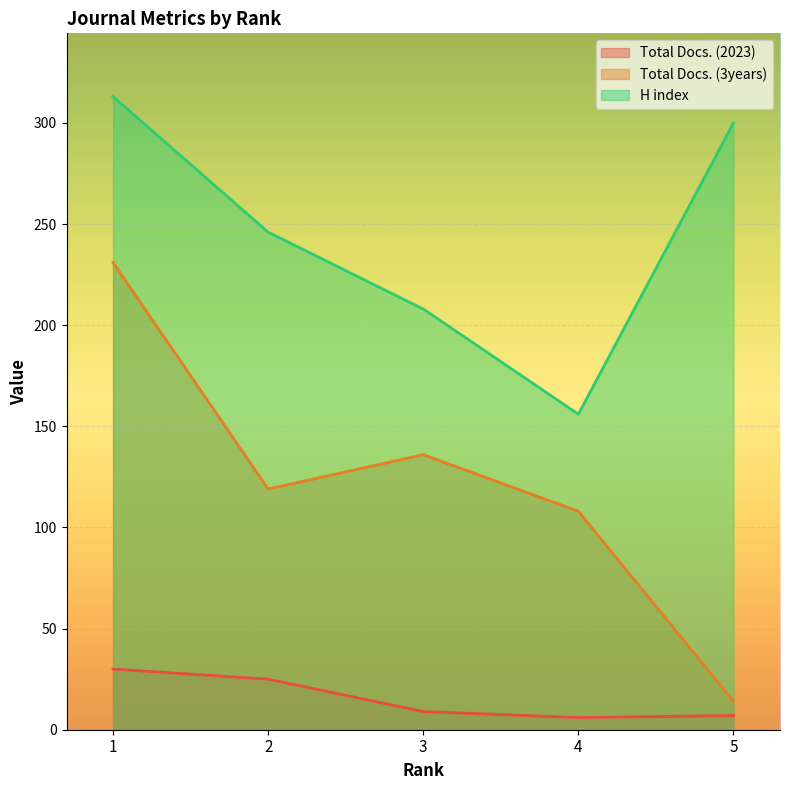

What is the sum of all Total Docs. (2023) values?

77